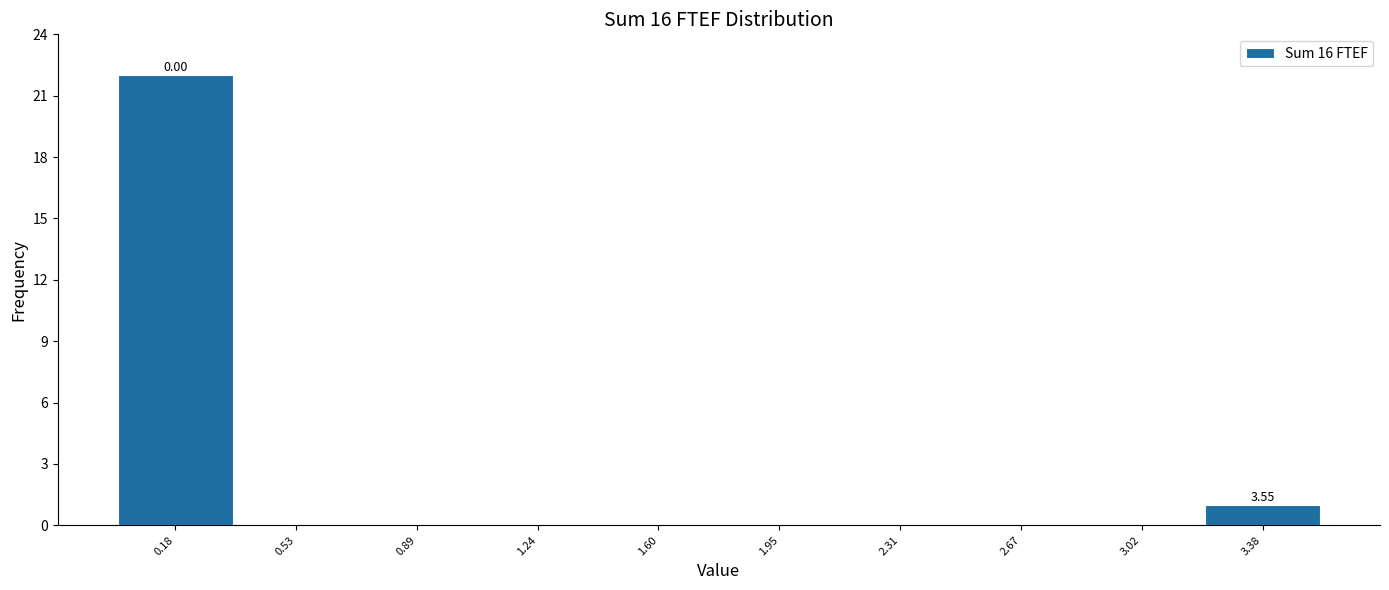

Which range on the x-axis has the tallest bar?

0.00 to 0.35